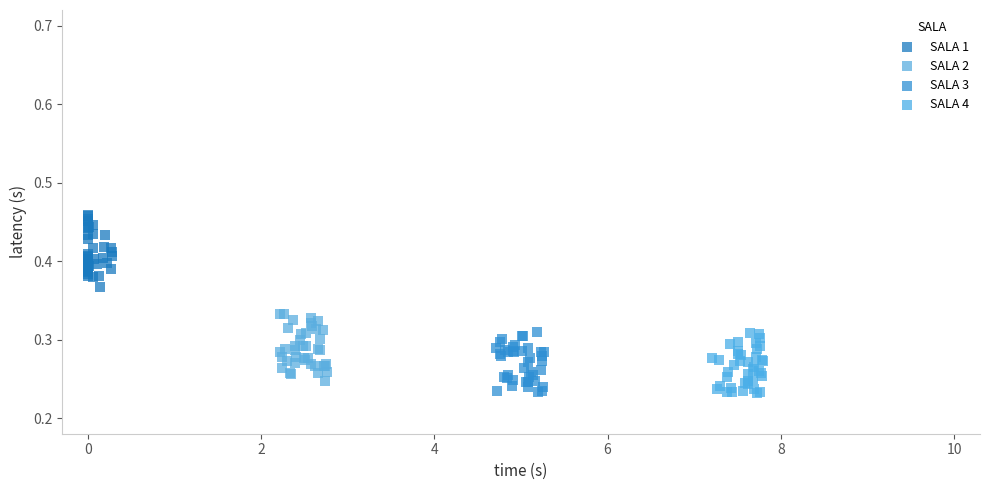

What are all the series names shown in the legend?

SALA 1, SALA 2, SALA 3, SALA 4